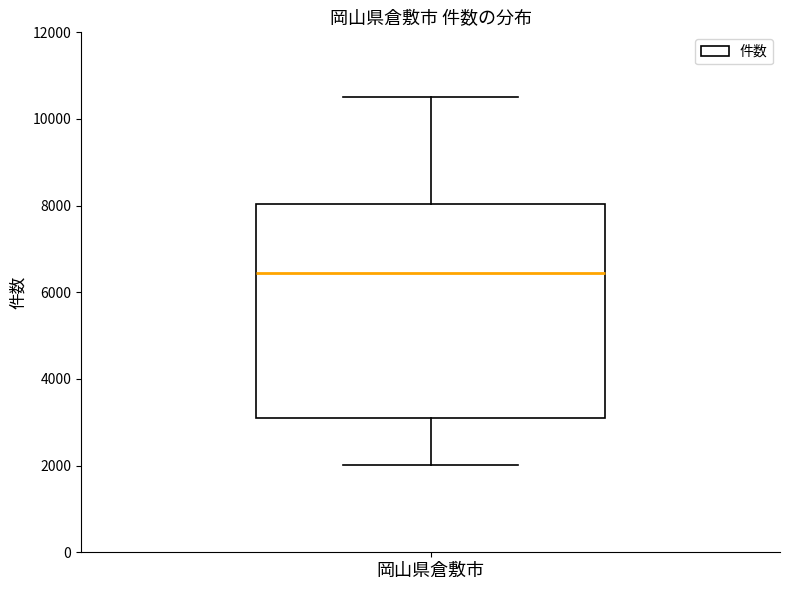

Where is the upper edge of the box for 岡山県倉敷市 on the y-axis? The values are not printed on the chart, so give them approximately, as read against the axis.

8000